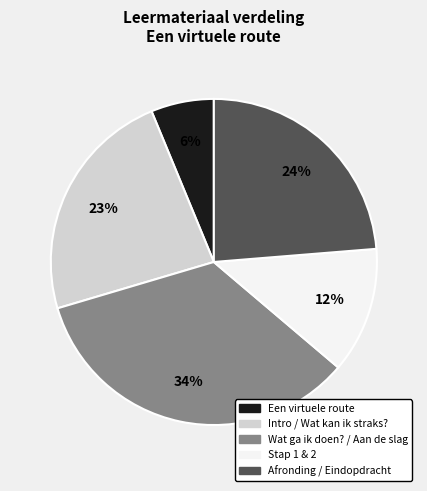

Is it true that Een virtuele route is 15% of the pie?

False